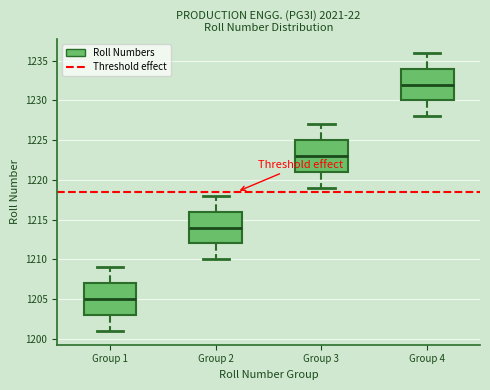

Reading left to right, read every box against the y-axis: the position of its median line, the range the box covers, and the ends of its whiskers. The values are not printed on the chart, so give them approximately, as read against the axis.

Group 1: median 1205, box 1203 to 1207, whiskers 1201 to 1209
Group 2: median 1214, box 1212 to 1216, whiskers 1210 to 1218
Group 3: median 1223, box 1221 to 1225, whiskers 1219 to 1227
Group 4: median 1232, box 1230 to 1234, whiskers 1228 to 1236